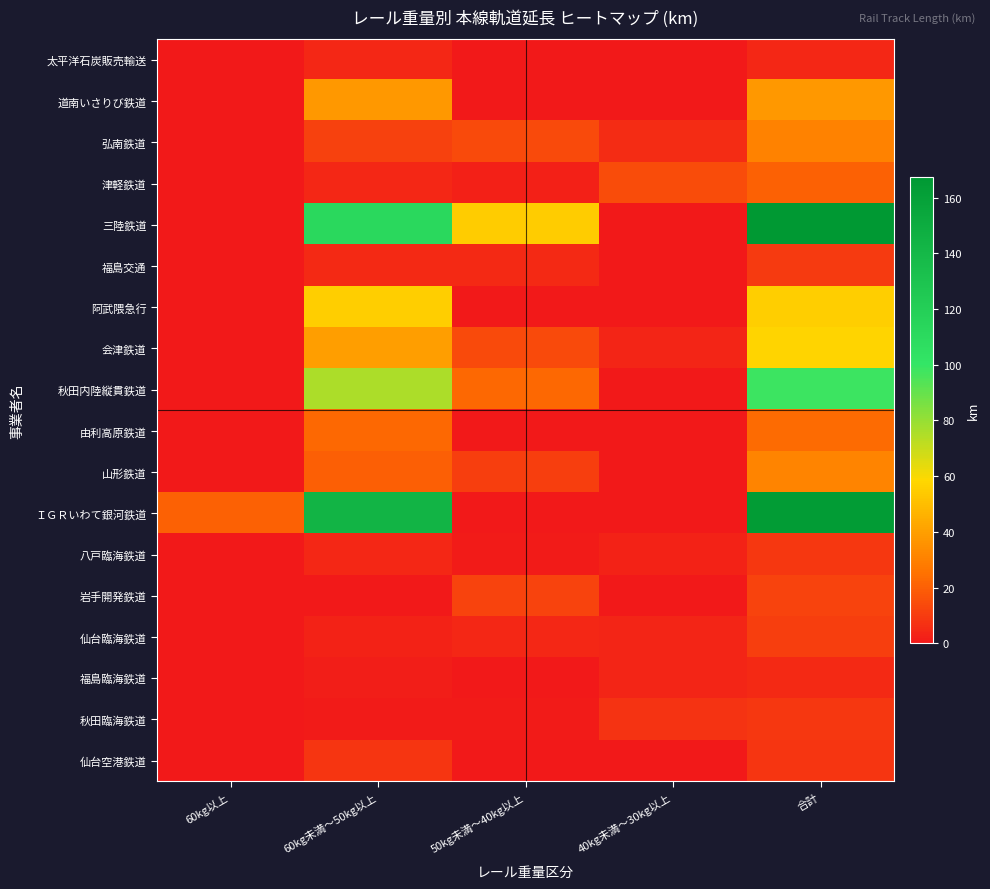

Rank the series by their maximum value, from lowest to highest.

太平洋石炭販売輸送, 福島臨海鉄道, 仙台空港鉄道, 八戸臨海鉄道, 秋田臨海鉄道, 福島交通, 仙台臨海鉄道, 岩手開発鉄道, 津軽鉄道, 由利高原鉄道, 弘南鉄道, 山形鉄道, 道南いさりび鉄道, 阿武隈急行, 会津鉄道, 秋田内陸縦貫鉄道, ＩＧＲいわて銀河鉄道, 三陸鉄道